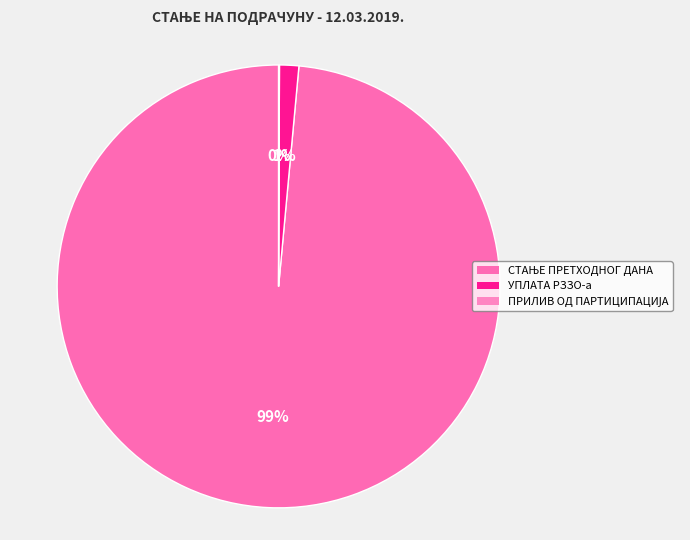

The СТАЊЕ ПРЕТХОДНОГ ДАНА slice represents 99% of the pie. True or false?

True